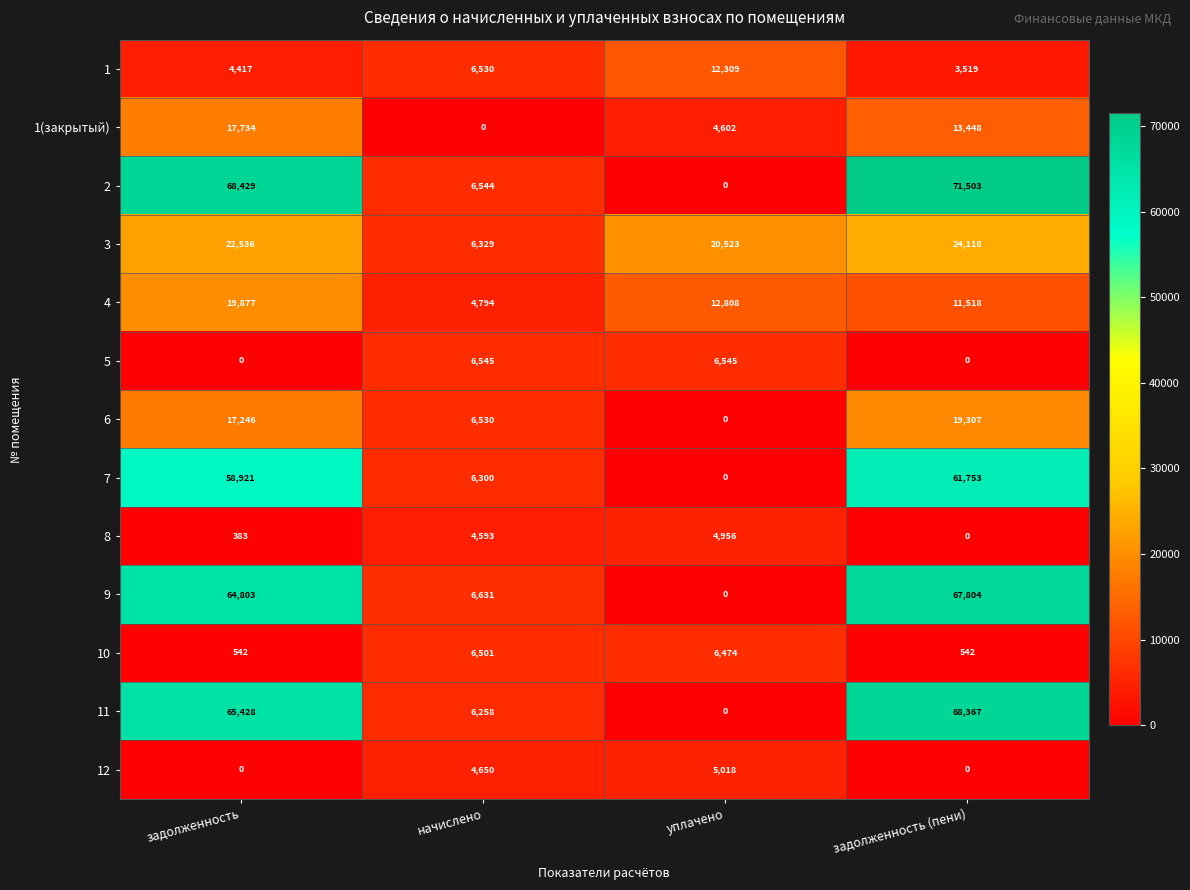

List the series in order of their peak value, lowest first.

8, 12, 10, 5, 1, 1(закрытый), 6, 4, 3, 7, 9, 11, 2